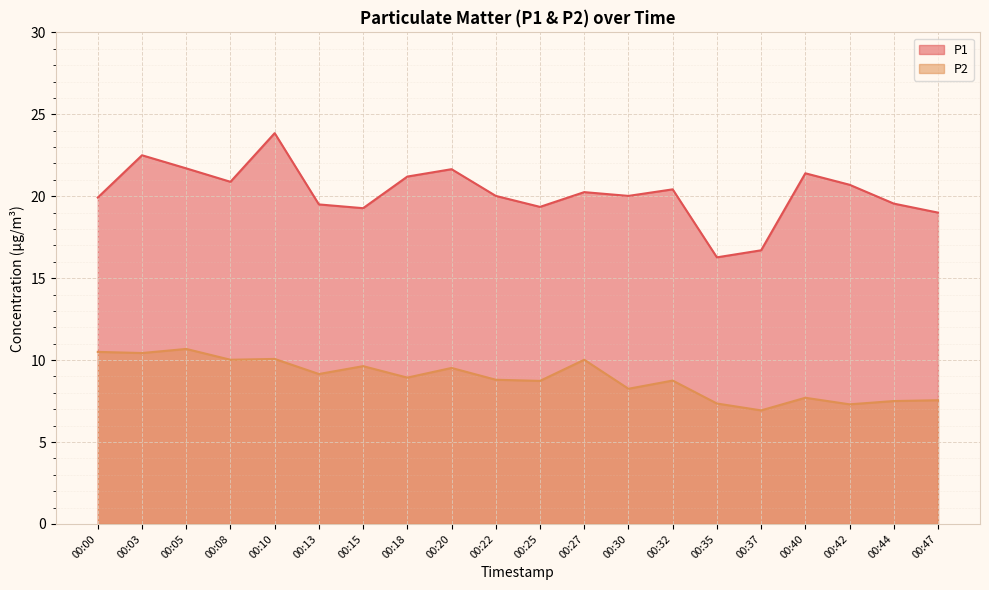

What is the total value across all series at 00:27?

30.3